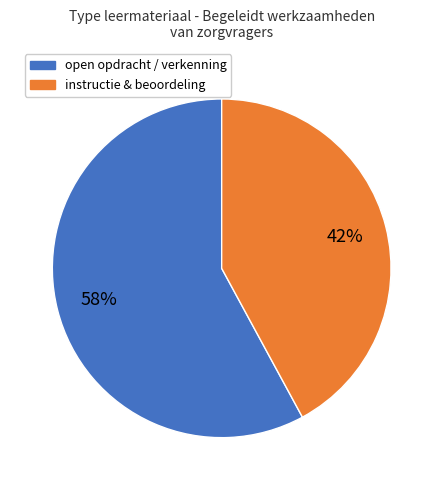

To the nearest percent, what is the difference between the largest and smallest slice percentages?

16%